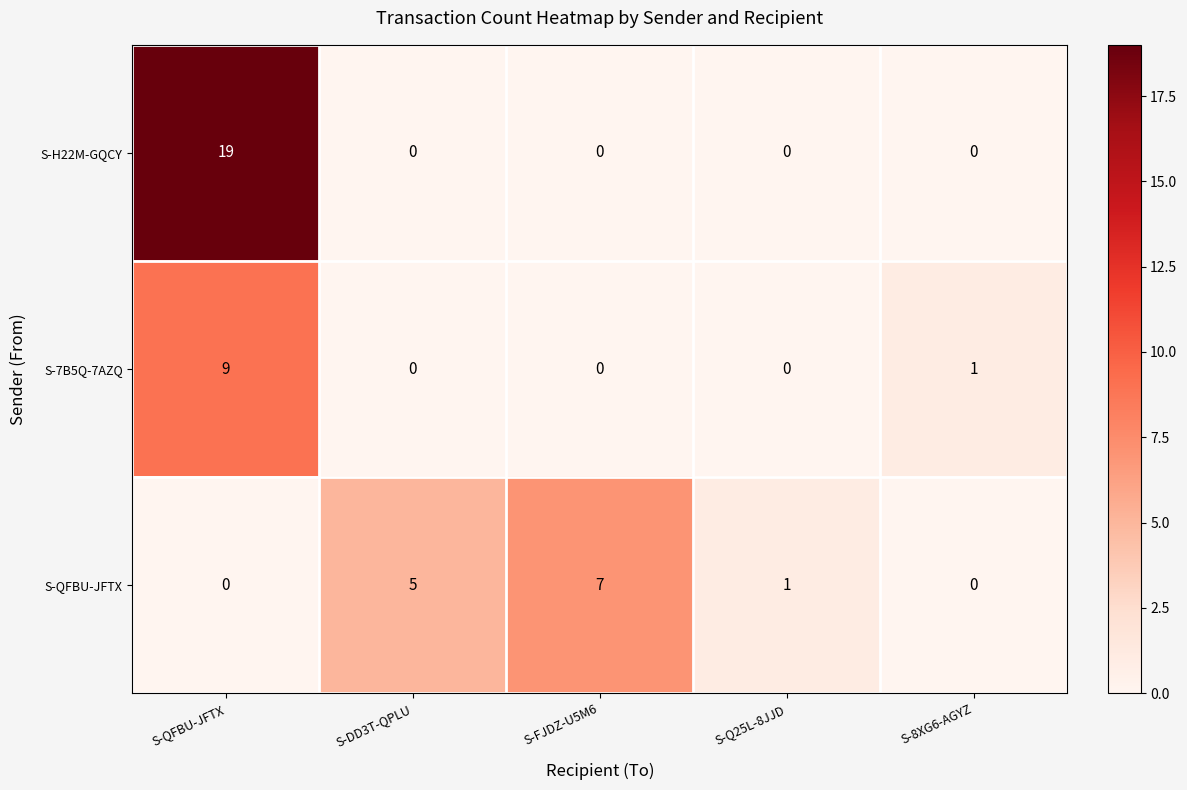

What is the sum of all S-7B5Q-7AZQ values?

10